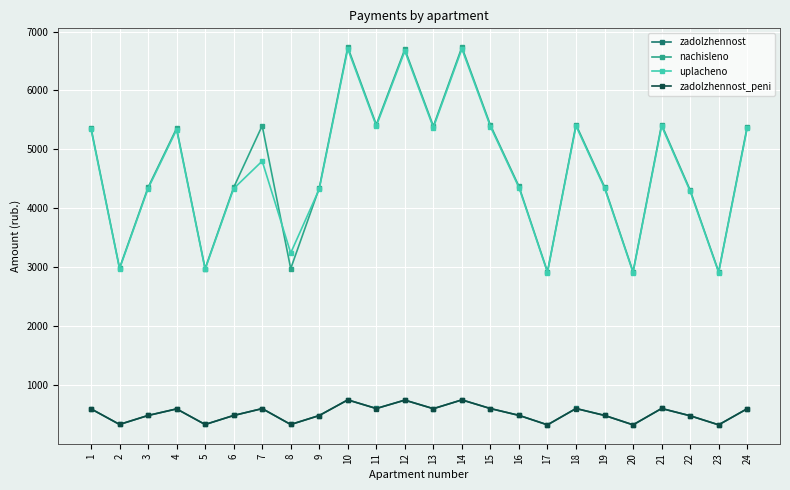

True or false: zadolzhennost_peni and nachisleno intersect in this chart.

False